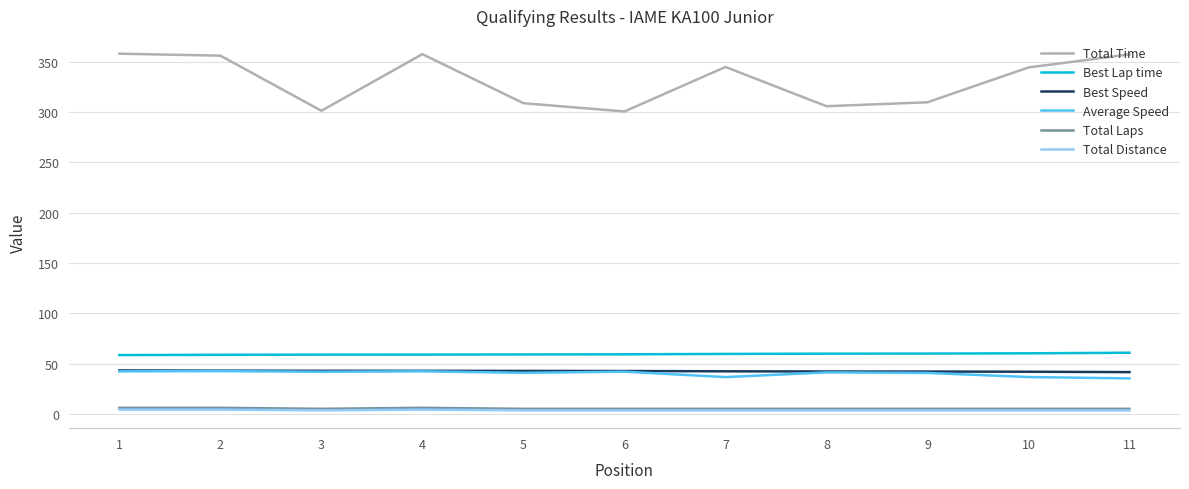

How many series are shown in this chart?

6